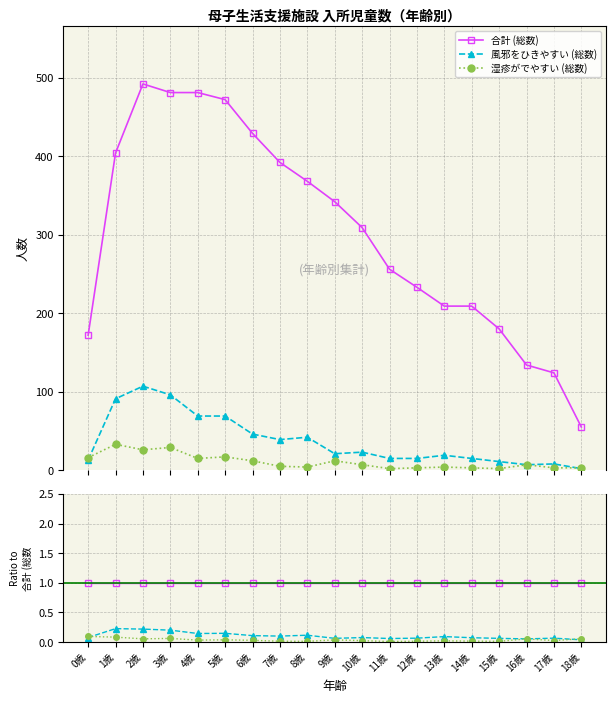

What is the label of the 10th point from the left?

9歳